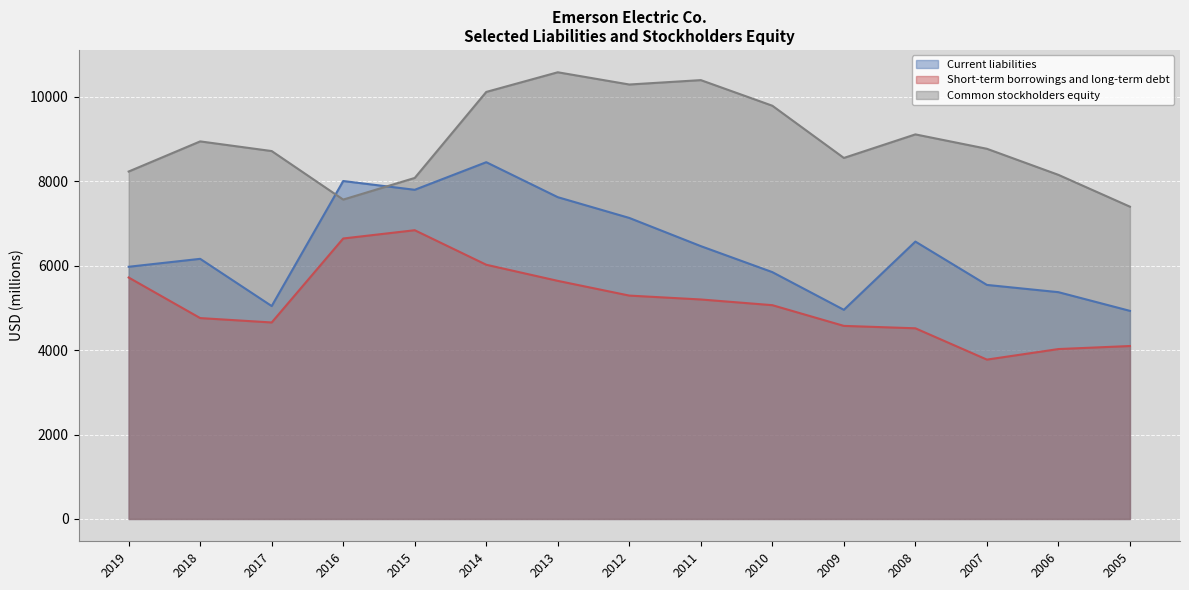

True or false: Common stockholders equity and Short-term borrowings and long-term debt intersect in this chart.

False